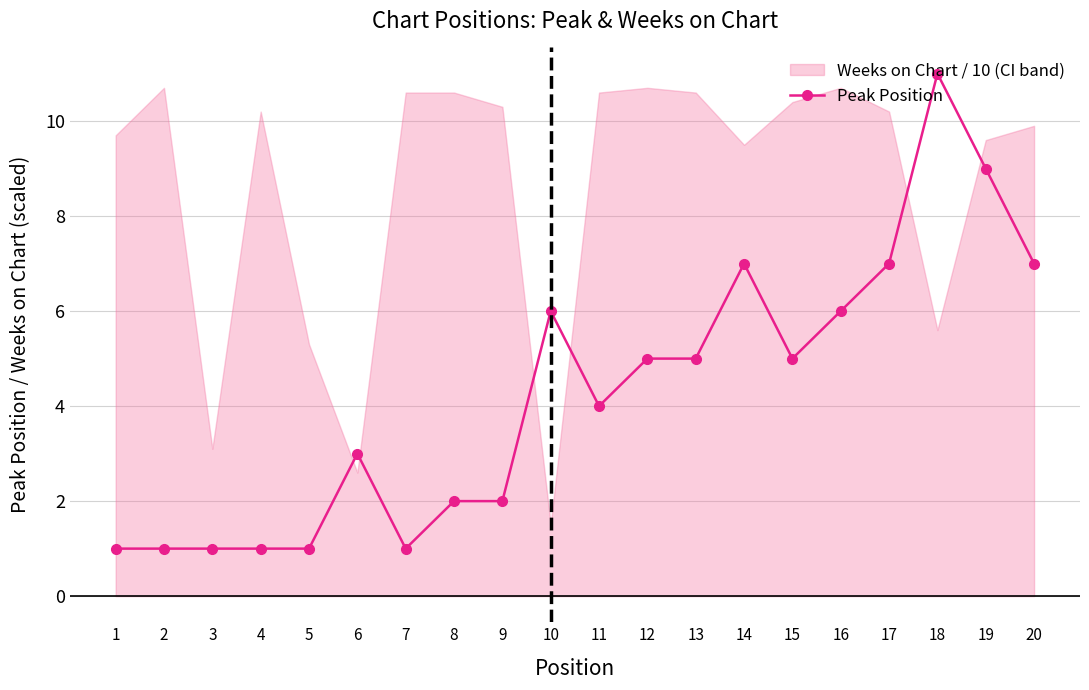

How many values are between 1 and 7?

18